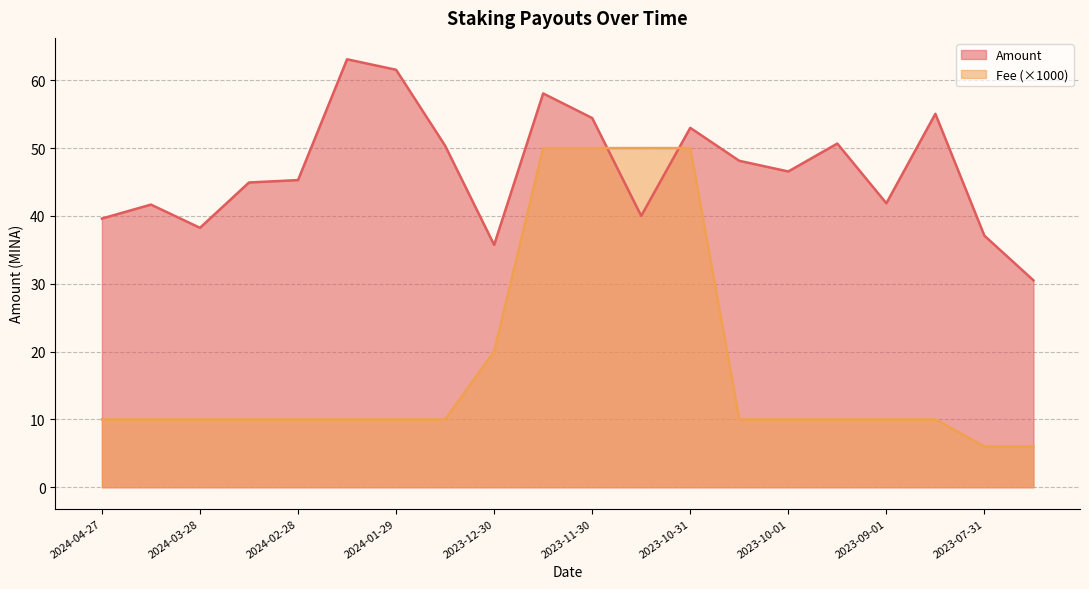

Between which two adjacent categories do Fee and Amount first intersect?

2023-11-30 and 2023-11-15